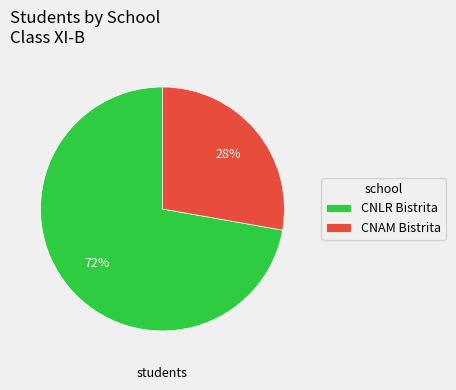

Which has a higher value, CNAM Bistrita or CNLR Bistrita?

CNLR Bistrita